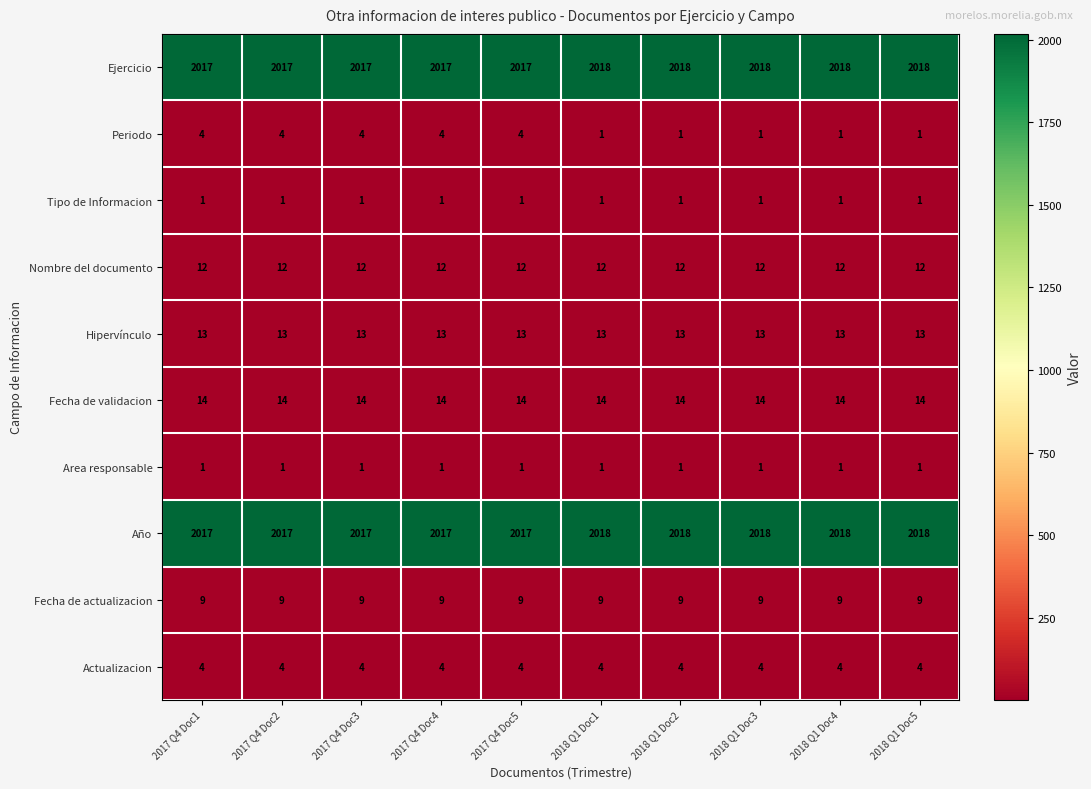

What is the spread (max minus min) of values at 2018 Q1 Doc5?

2017